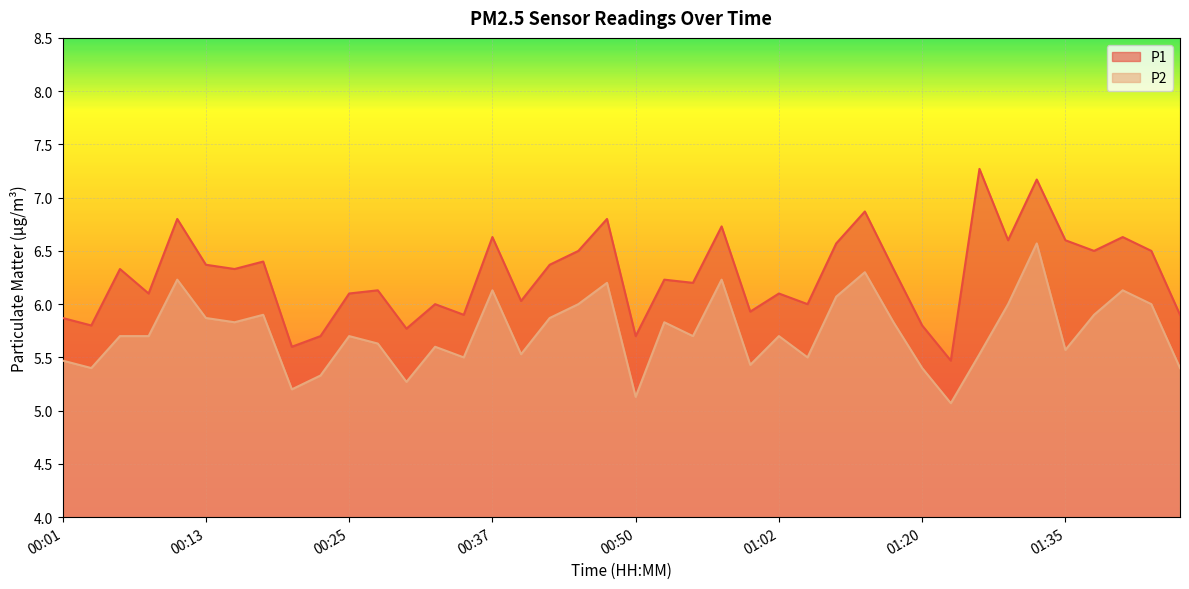

Count the number of categories in the chart.

40